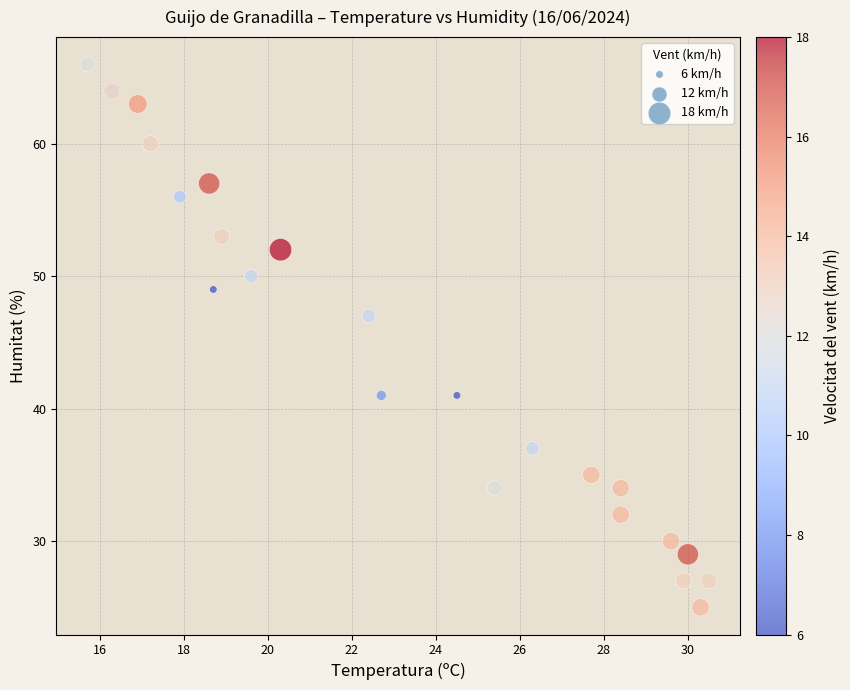

What Y value in the scatter plot is closest to 45?

47